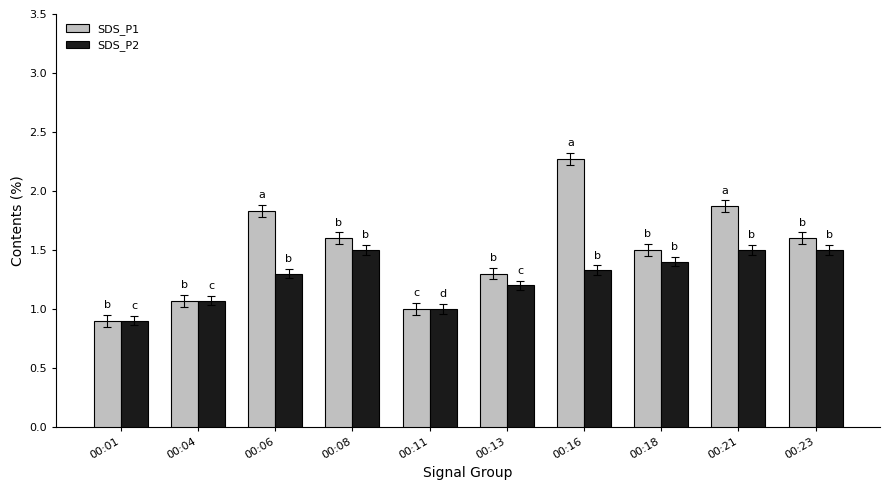

Reading left to right, transcribe all the data shown in this chart.

SDS_P1: 00:01=0.9	00:04=1.1	00:06=1.8	00:08=1.6	00:11=1.0	00:13=1.3	00:16=2.3	00:18=1.5	00:21=1.9	00:23=1.6
SDS_P2: 00:01=0.9	00:04=1.1	00:06=1.3	00:08=1.5	00:11=1.0	00:13=1.2	00:16=1.3	00:18=1.4	00:21=1.5	00:23=1.5